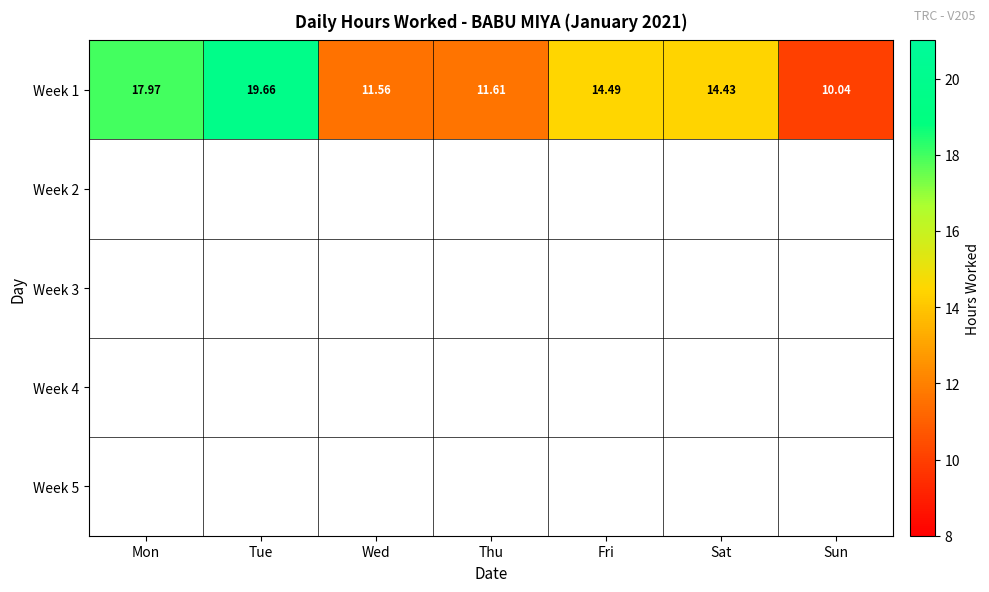

Where does the Week 1 series first go above 14?

Mon